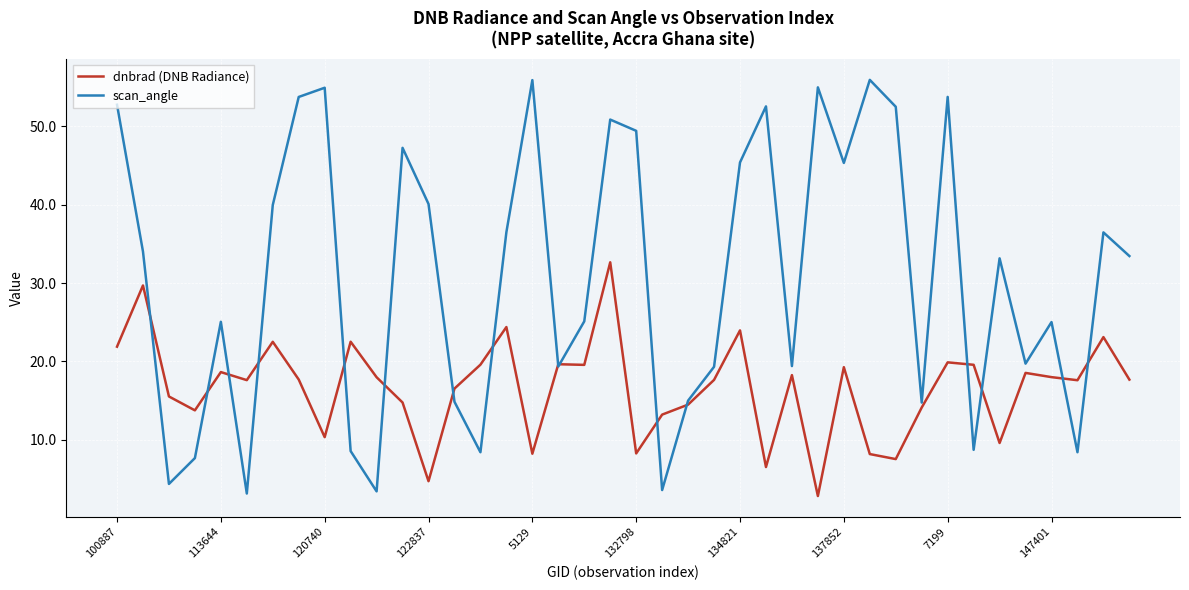

Which series ends up on top after the final intersection of dnbrad (DNB Radiance) and scan_angle?

scan_angle